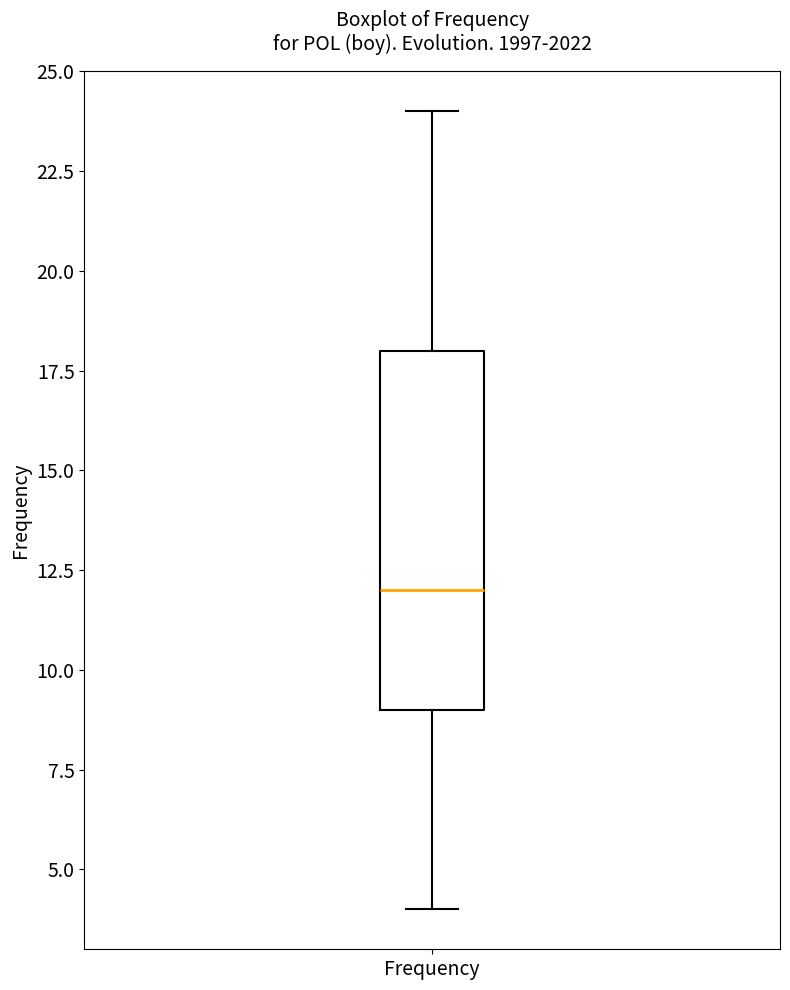

Where is the upper edge of the box for Frequency on the y-axis? The values are not printed on the chart, so give them approximately, as read against the axis.

18